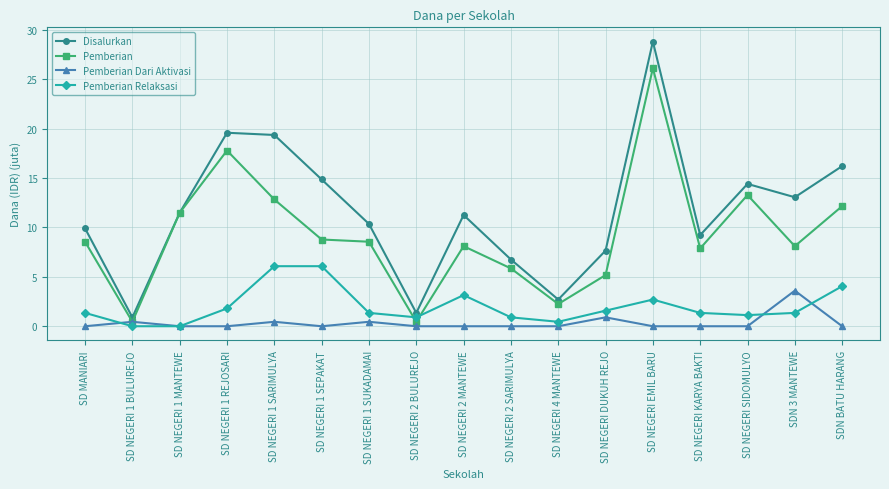

What are all the series names shown in the legend?

Disalurkan, Pemberian, Pemberian Dari Aktivasi, Pemberian Relaksasi